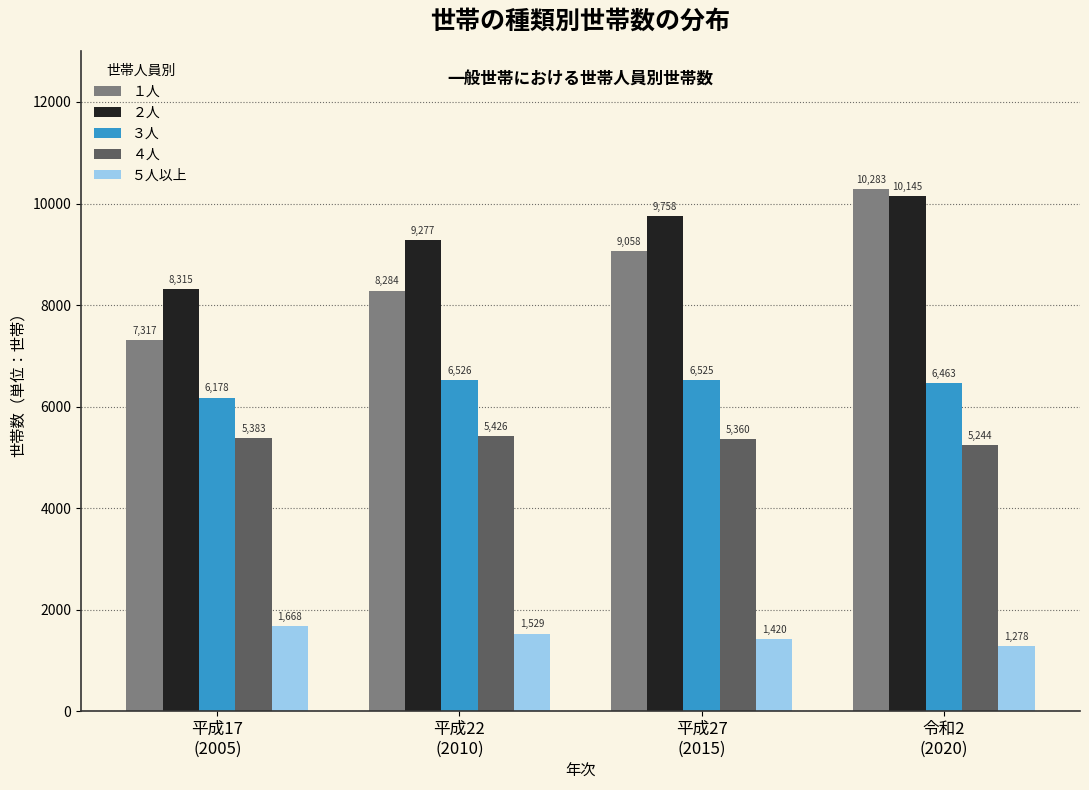

Reading left to right, extract all data points from this chart.

１人: 7317	8284	9058	10283
２人: 8315	9277	9758	10145
３人: 6178	6526	6525	6463
４人: 5383	5426	5360	5244
５人以上: 1668	1529	1420	1278